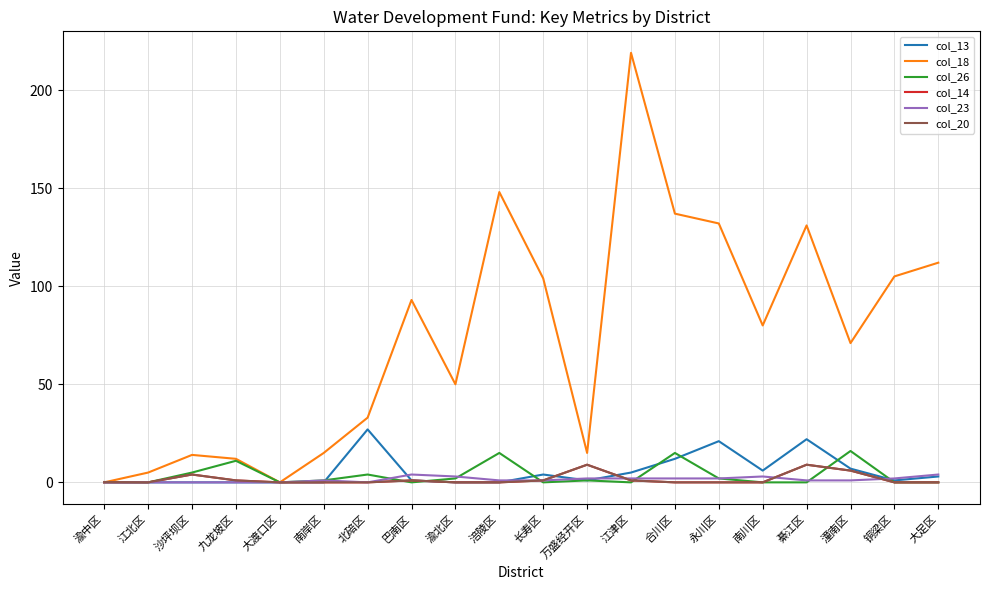

How many categories are shown in the chart?

20